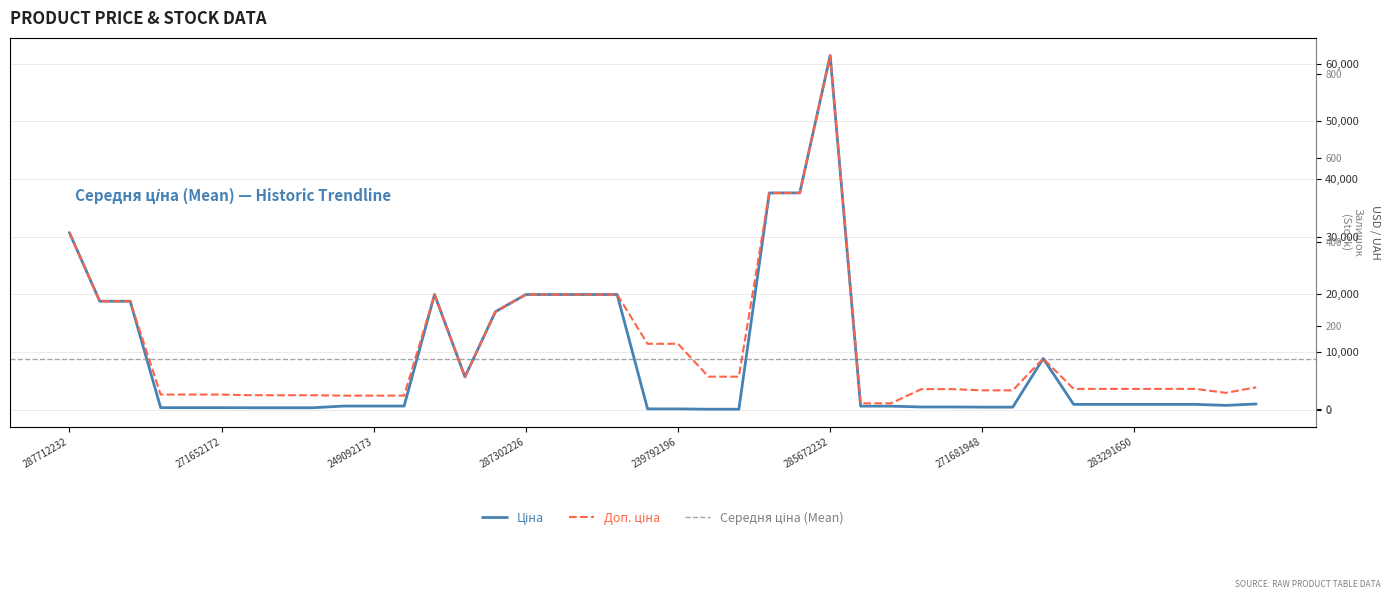

What is the label of the 37th point from the right?

271652174